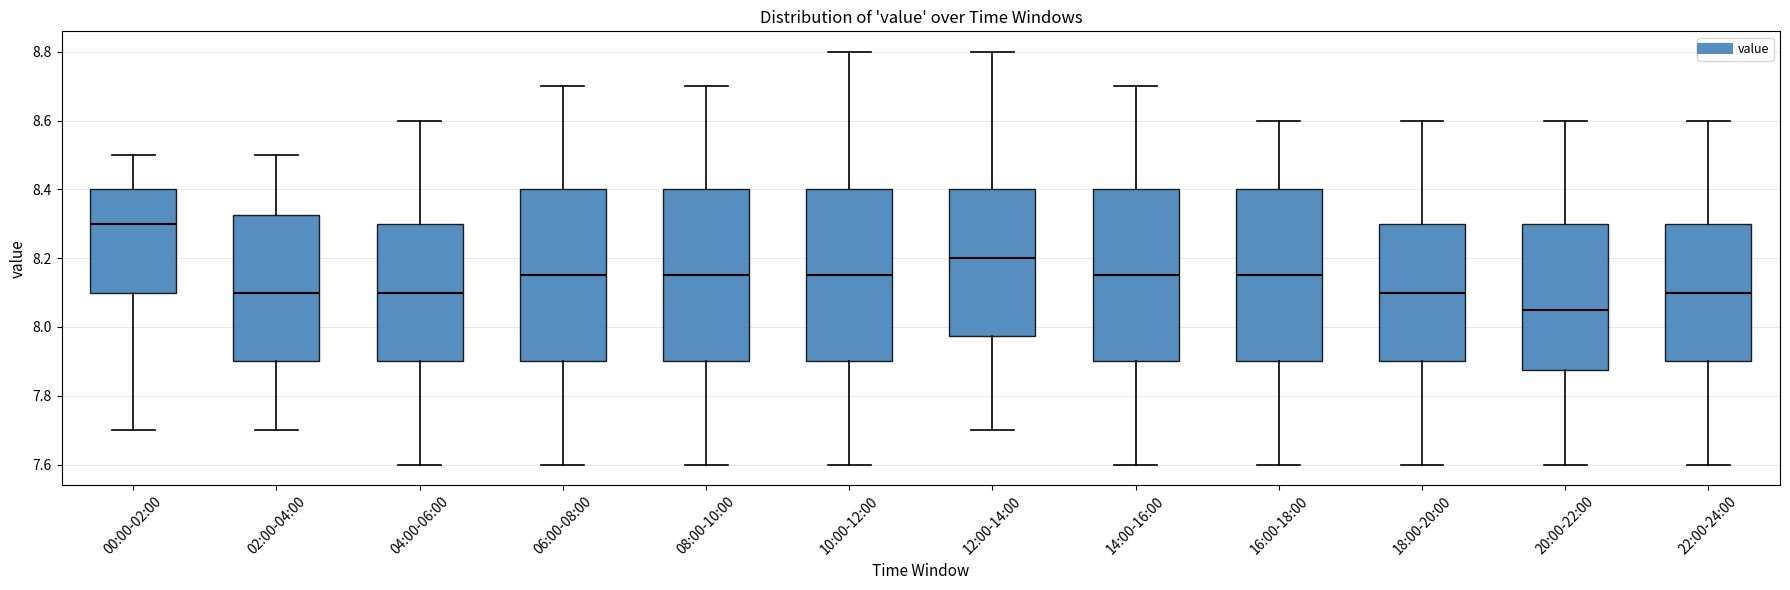

Where is the upper edge of the box for 20:00-22:00 on the y-axis? The values are not printed on the chart, so give them approximately, as read against the axis.

8.30